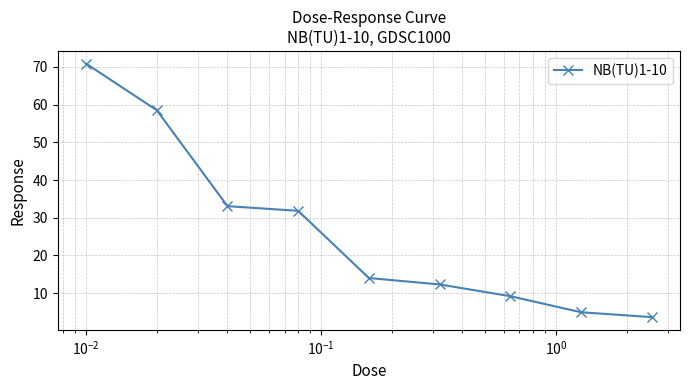

What is the difference between the maximum and minimum values?

67.2